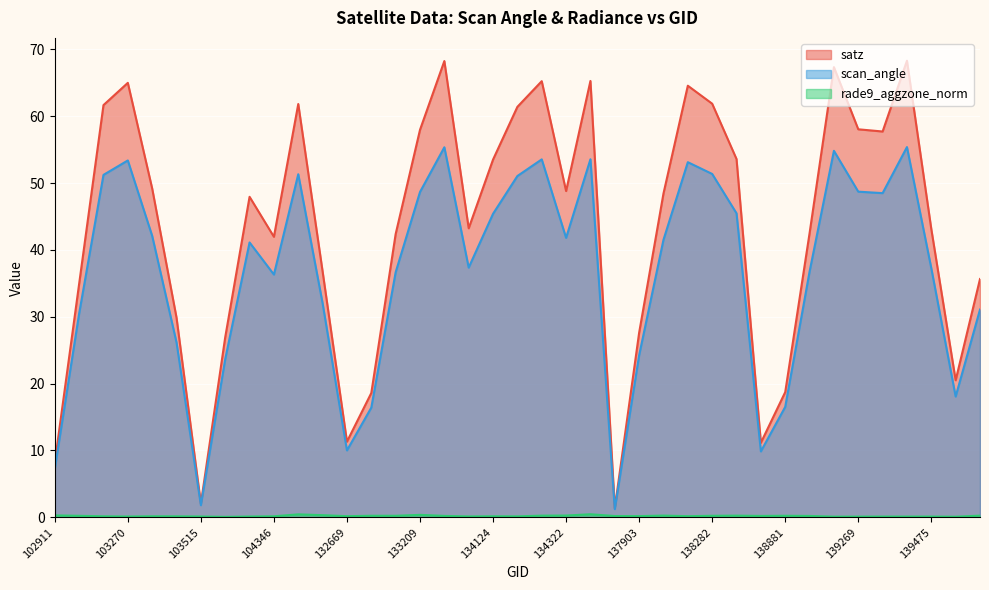

Reading left to right, list all the values displayed in this chart.

satz: 8.2	34.9	61.7	65.0	49.2	29.9	2.0	26.9	48.0	42.0	61.8	36.8	11.3	18.6	42.4	58.0	68.3	43.2	53.5	61.4	65.2	48.8	65.3	1.4	27.6	48.5	64.6	61.9	53.6	11.2	18.7	42.5	67.3	58.0	57.7	68.3	43.1	20.5	35.6
scan_angle: 7.2	30.5	51.2	53.4	42.1	26.2	1.8	23.7	41.1	36.3	51.3	32.0	10.0	16.4	36.7	48.7	55.4	37.4	45.4	51.1	53.5	41.8	53.6	1.2	24.2	41.5	53.1	51.4	45.5	9.9	16.5	36.8	54.8	48.7	48.5	55.4	37.3	18.1	31.1
rade9_aggzone_norm: 0.3	0.2	0.2	0.1	0.2	0.1	0.1	0.1	0.1	0.2	0.4	0.3	0.2	0.2	0.2	0.4	0.2	0.1	0.2	0.1	0.2	0.3	0.5	0.2	0.2	0.3	0.2	0.2	0.2	0.2	0.2	0.2	0.1	0.1	0.1	0.1	0.1	0.1	0.3